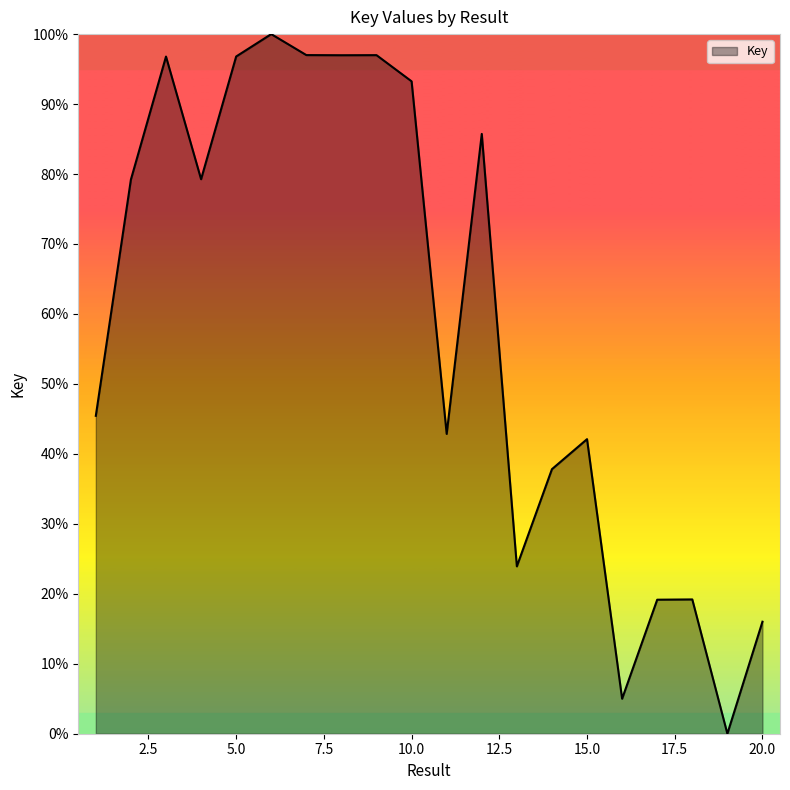

What is the sum of all values?

1173.5